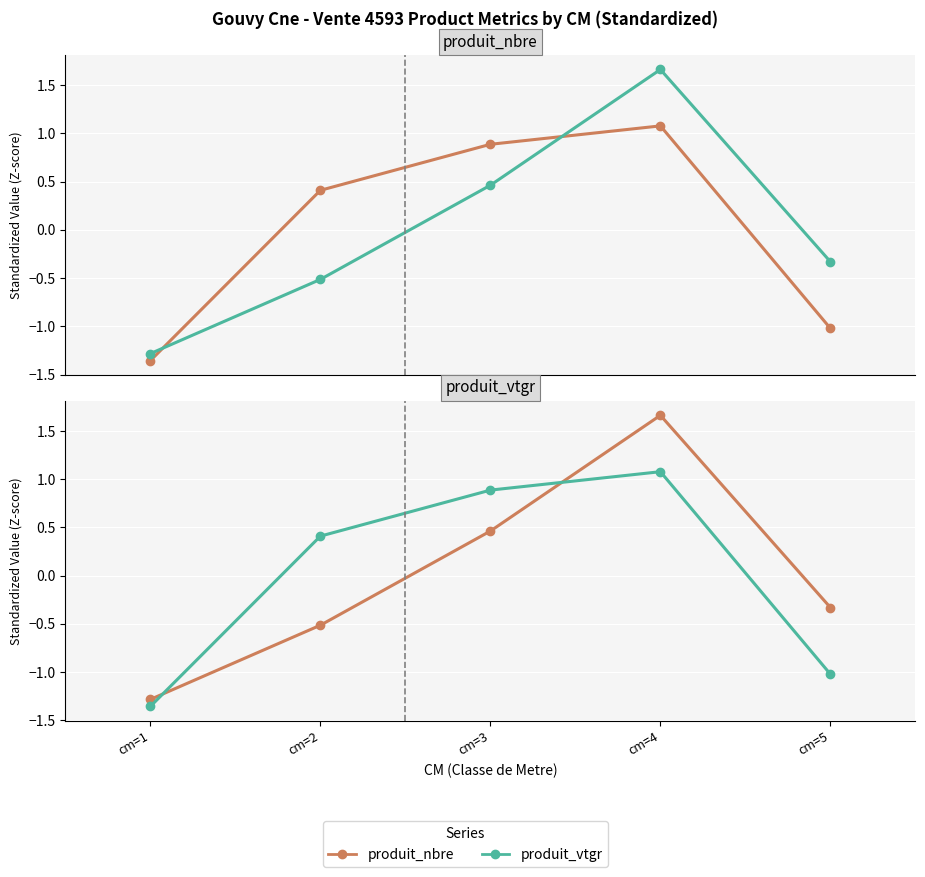

What is the spread (max minus min) of values at cm=1?

0.1